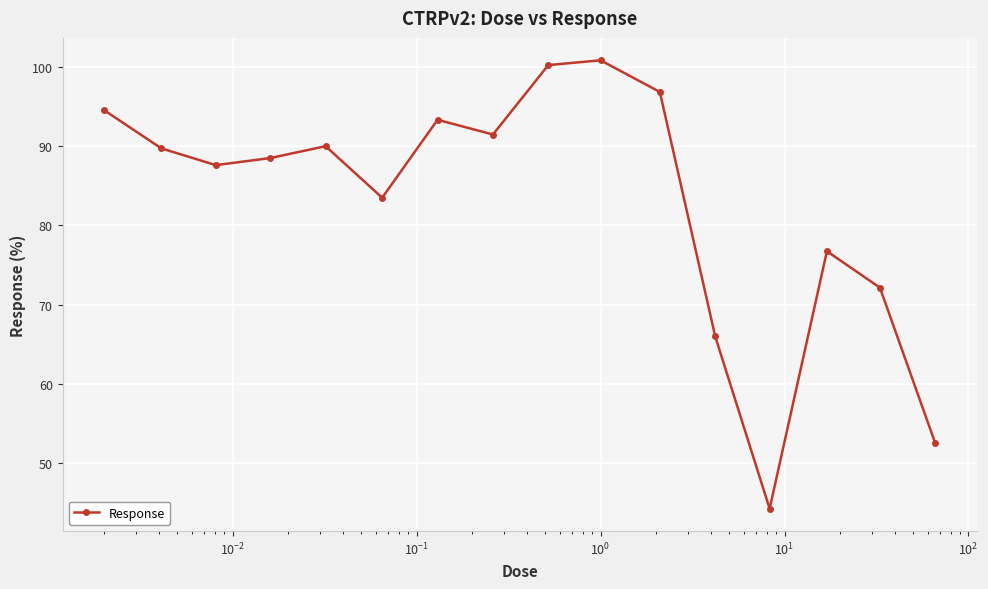

How many points are lower than both their immediate neighbors (excluding endpoints)?

4